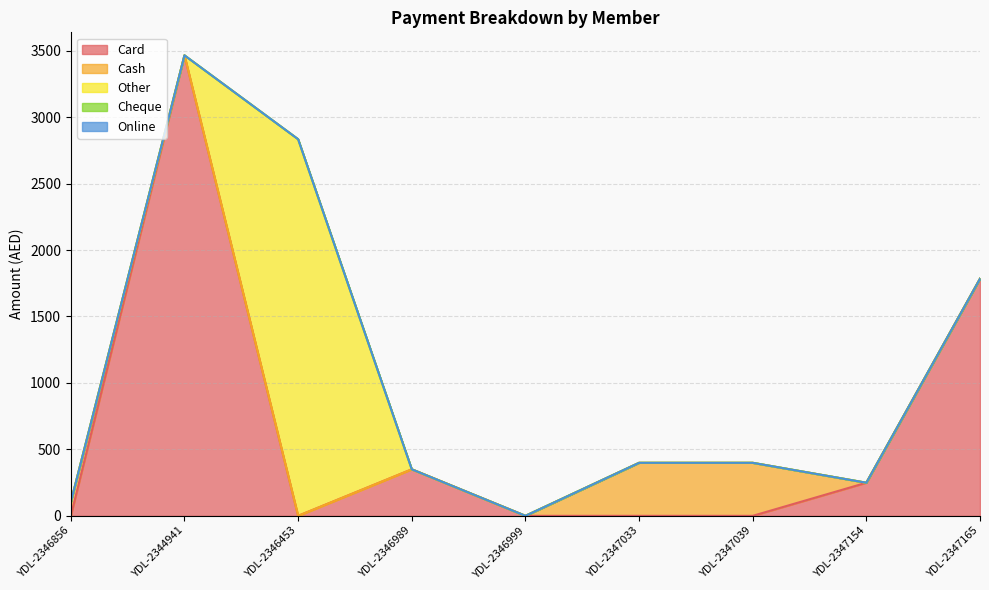

Reading left to right, transcribe all the data shown in this chart.

Card: 0	3465	0	350	0	0	0	249	1784
Cash: 104	0	0	0	0	399	399	0	0
Other: 0	0	2834	0	0	0	0	0	0
Cheque: 0	0	0	0	0	0	0	0	0
Online: 0	0	0	0	0	0	0	0	0